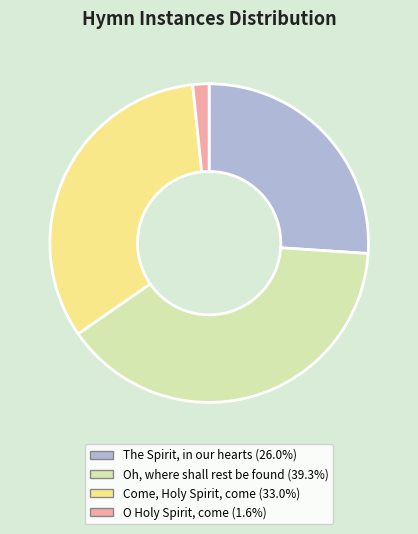

How many slices are in this pie chart?

4